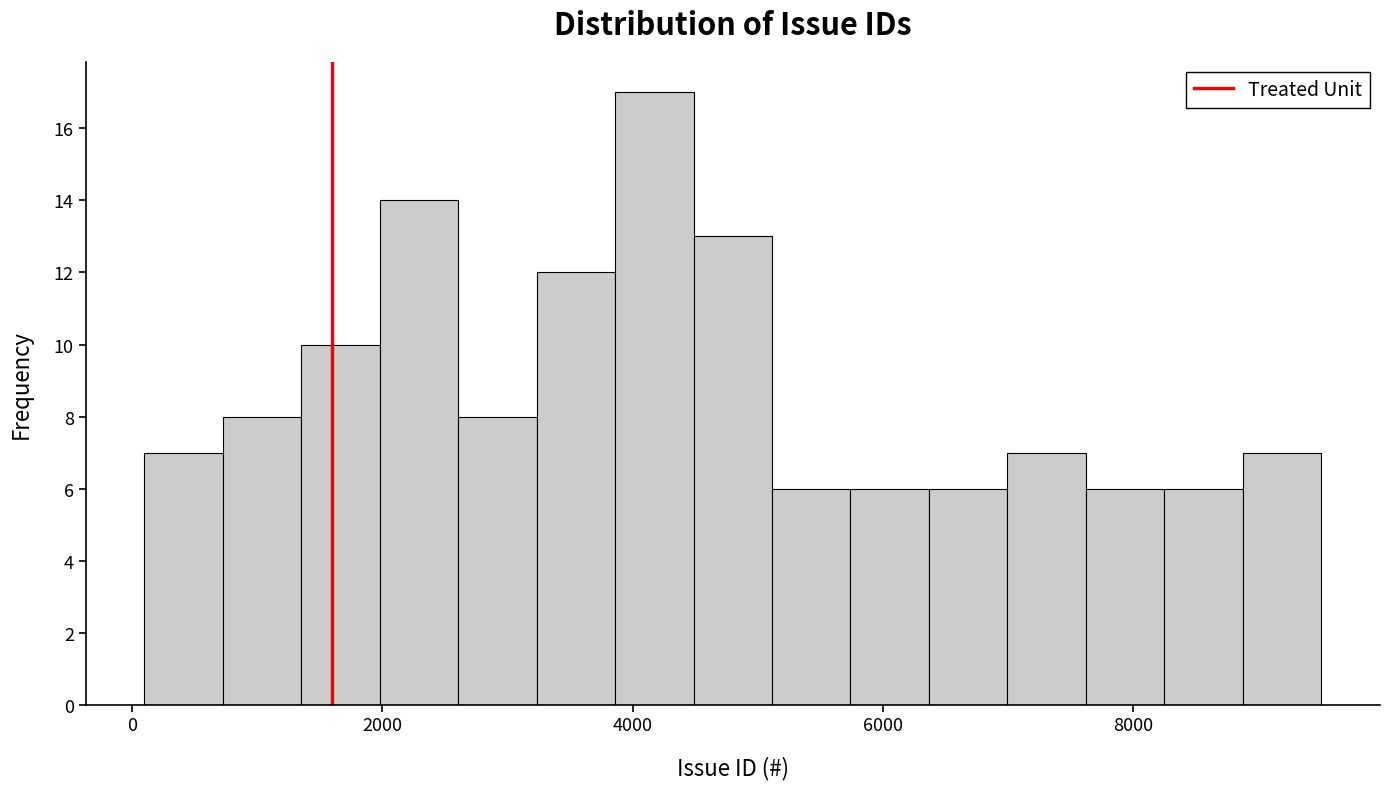

Around what value on the x-axis is the tallest bar? Give the approximate position of its centre, as read against the axis.

4200